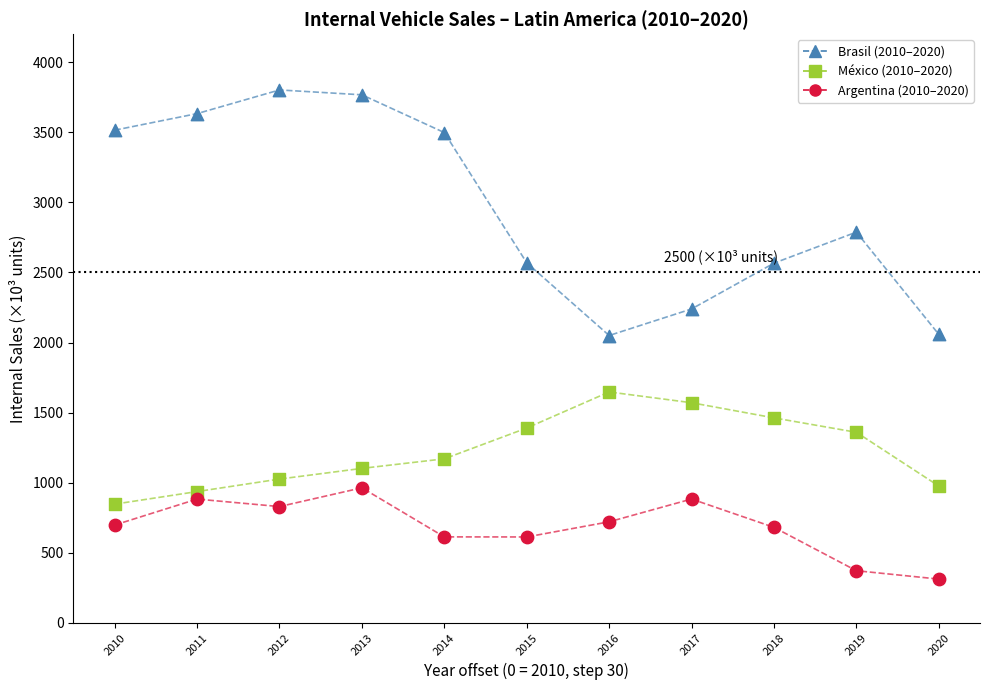

What is the X range (max minus min) for the scatter plot?

300.0